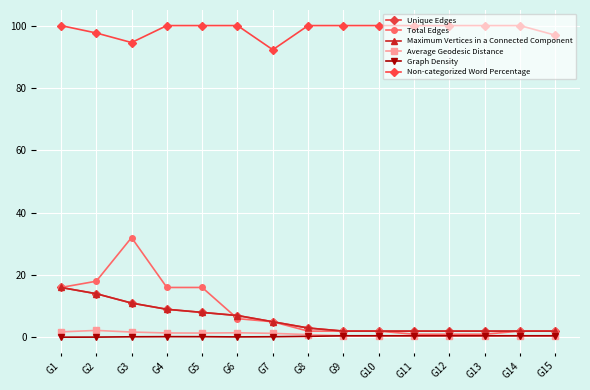

Which series changed the most between G2 and G15?

Total Edges